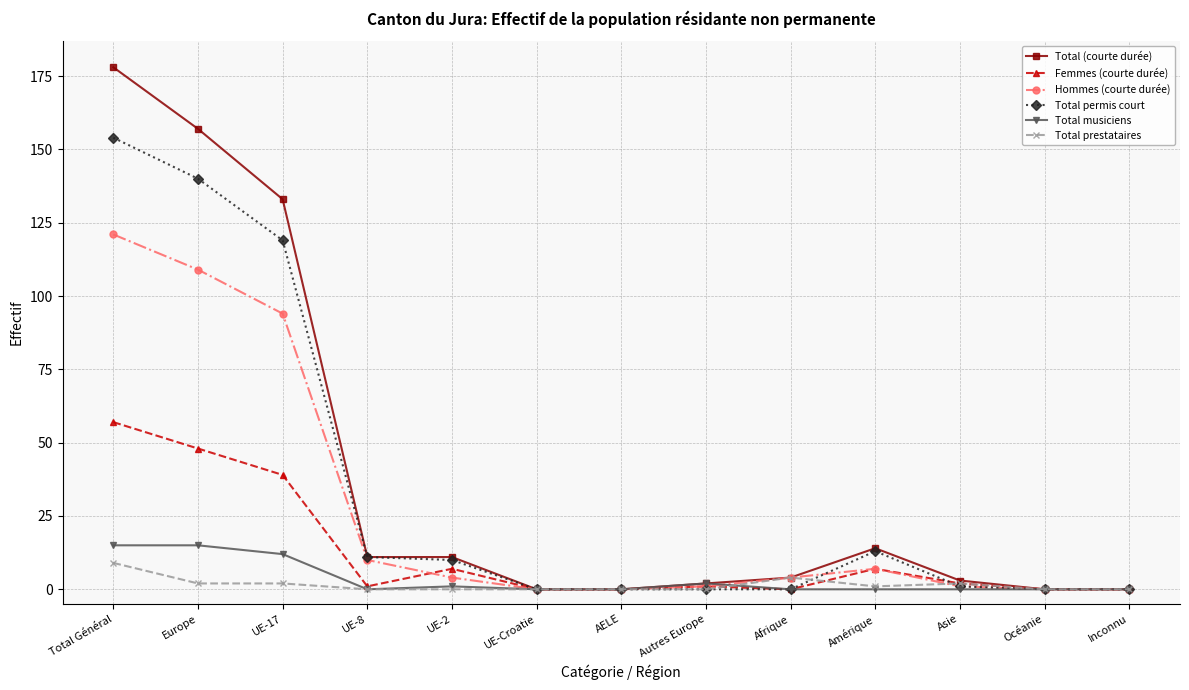

Reading left to right, what are all the values shown in this chart?

Total (courte durée): 178	157	133	11	11	0	0	2	4	14	3	0	0
Femmes (courte durée): 57	48	39	1	7	0	0	1	0	7	2	0	0
Hommes (courte durée): 121	109	94	10	4	0	0	1	4	7	1	0	0
Total permis court: 154	140	119	11	10	0	0	0	0	13	1	0	0
Total musiciens: 15	15	12	0	1	0	0	2	0	0	0	0	0
Total prestataires: 9	2	2	0	0	0	0	0	4	1	2	0	0